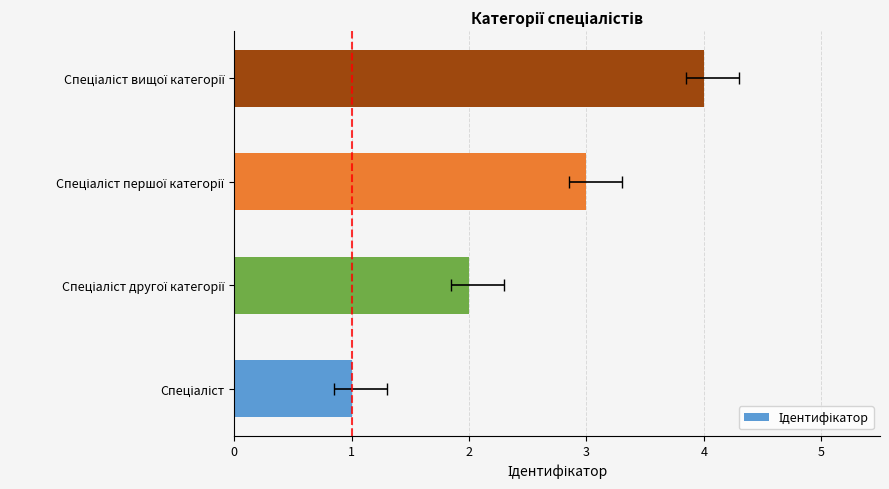

Approximately how many times larger is the value at 0 compared to 1?

0.5